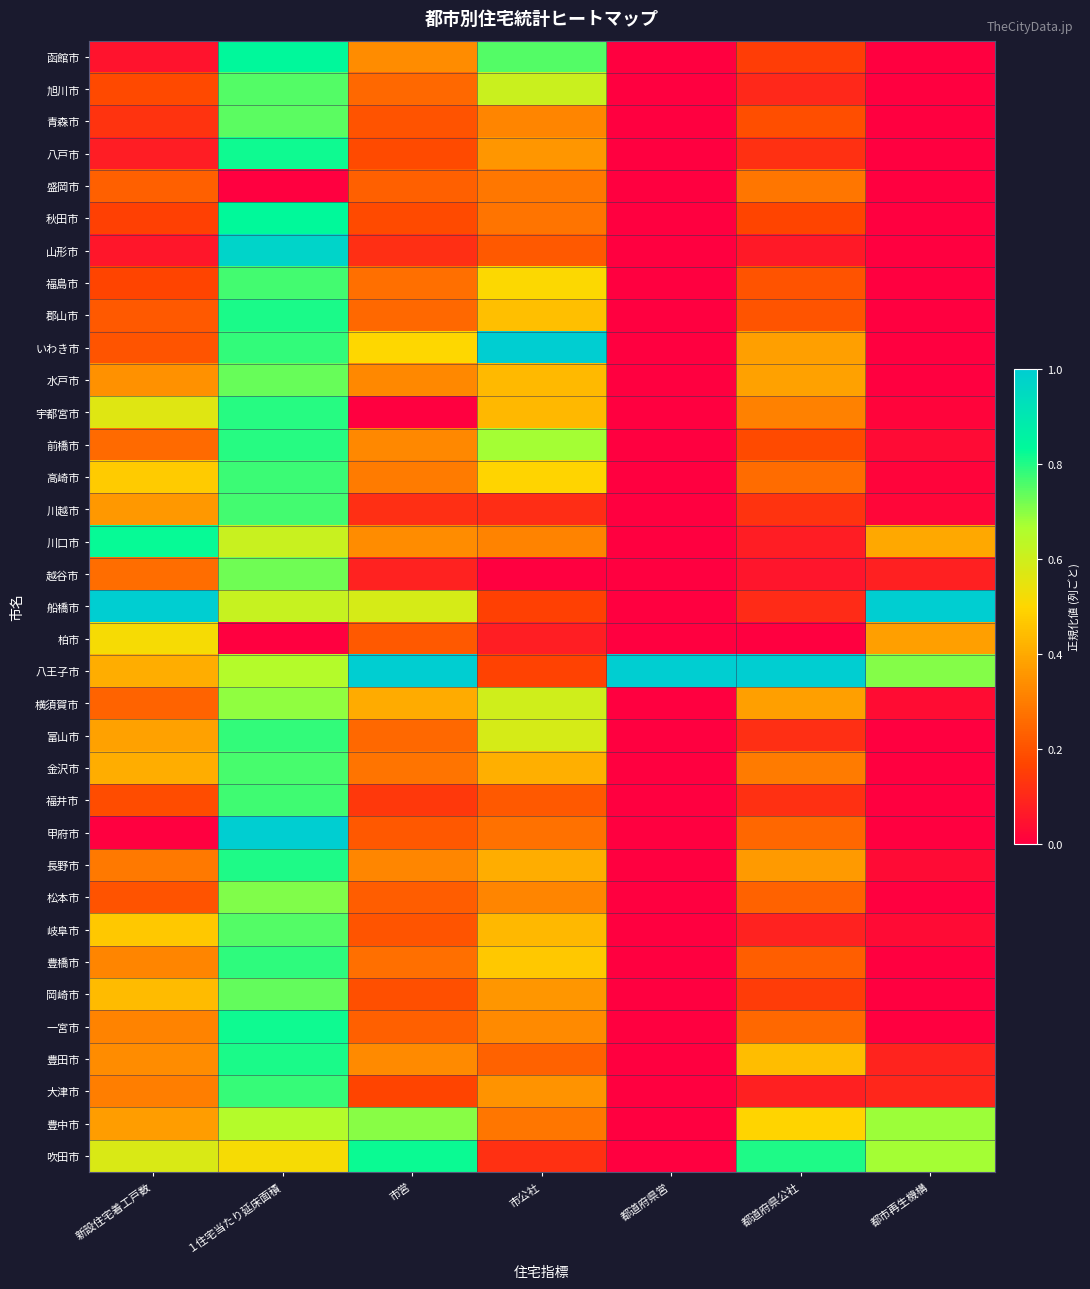

What is the spread (max minus min) of values at 市営?

1.0